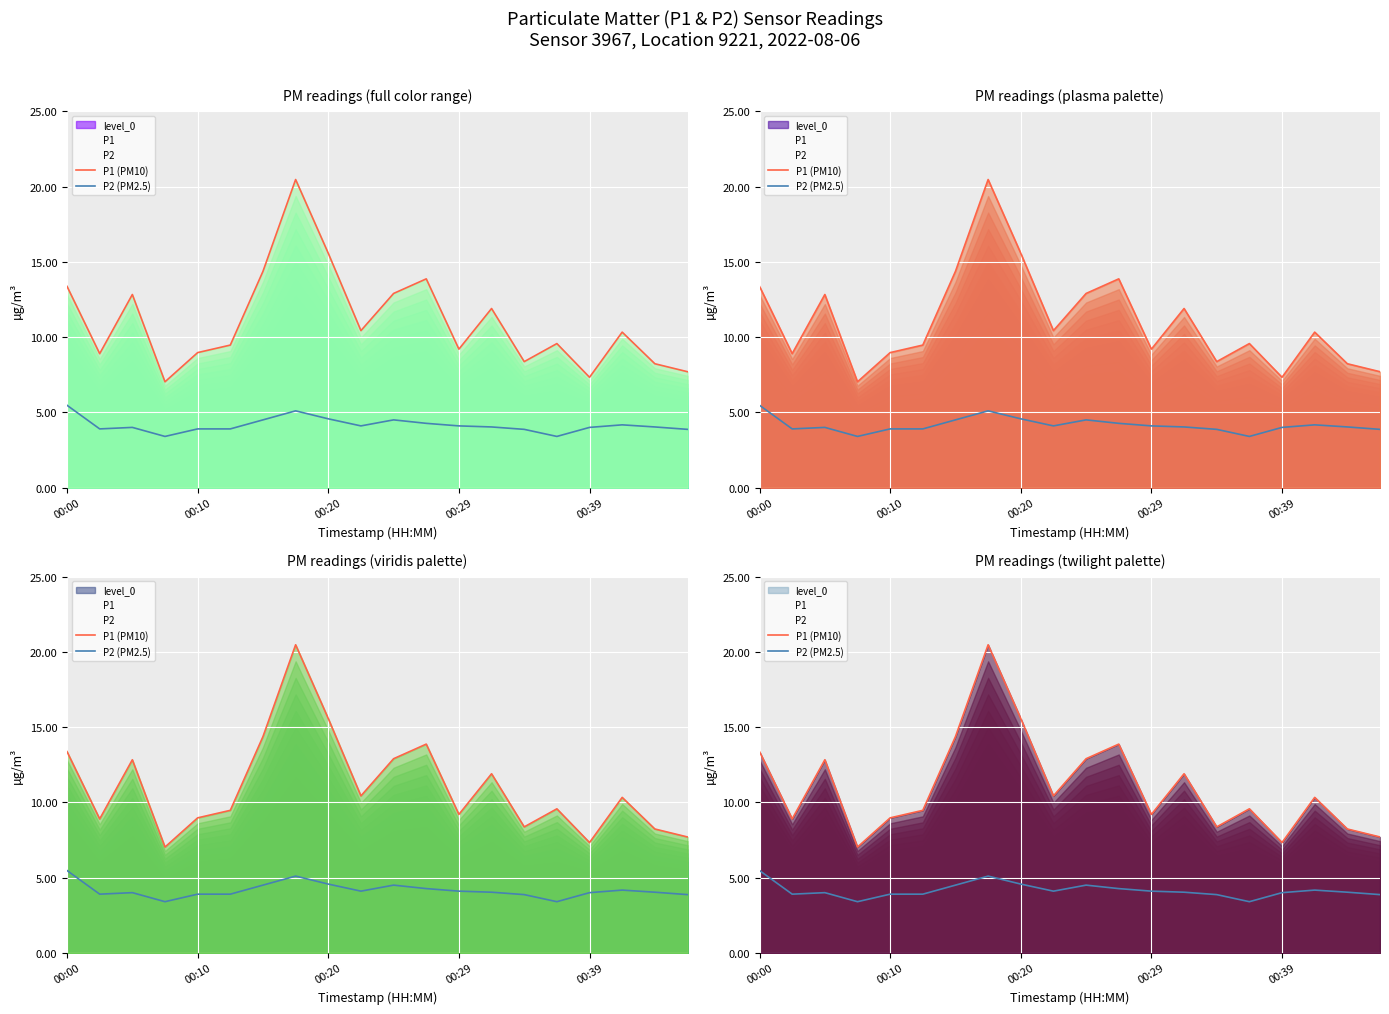

What is the total value across all series at 00:10?

12.8